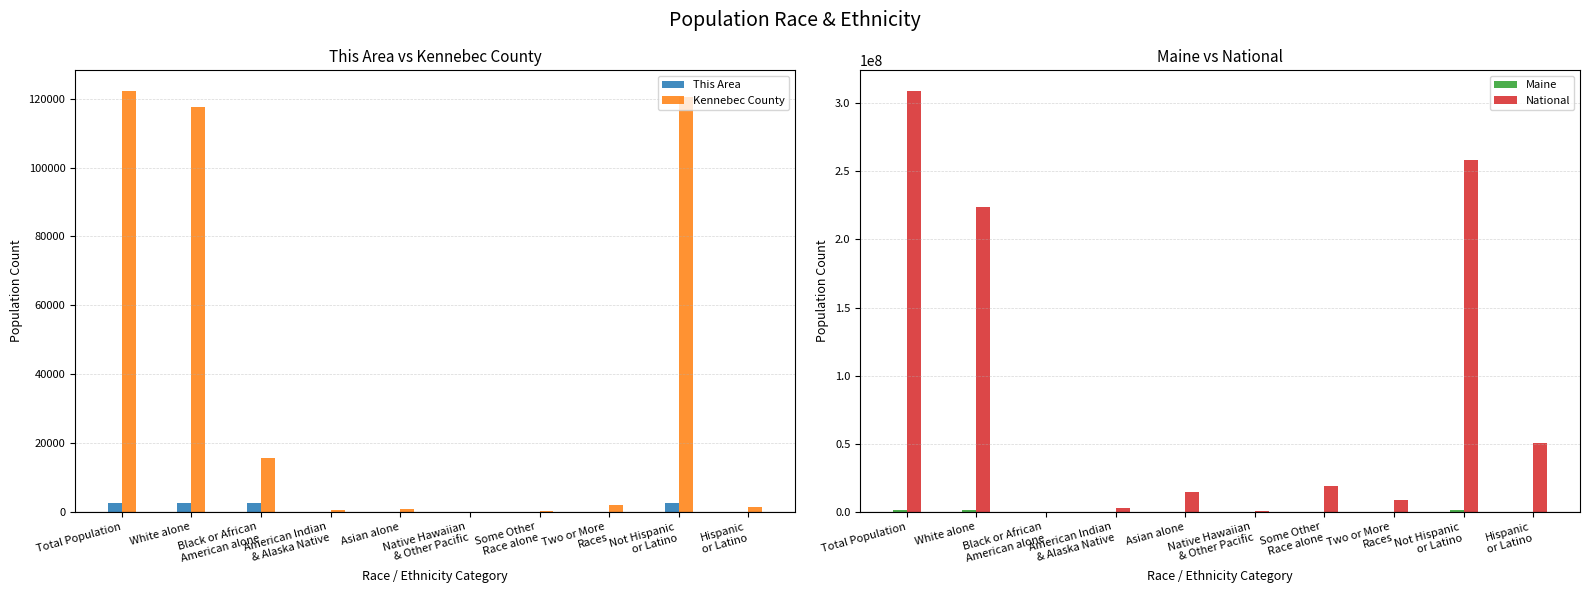

What is the label of the 7th bar from the right?

American Indian
& Alaska Native